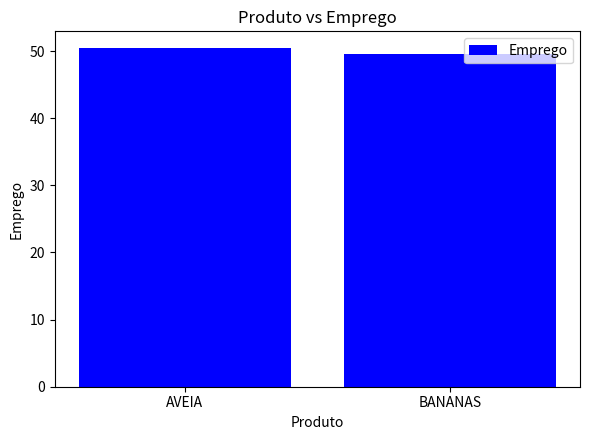

Rank the categories by value from highest to lowest.

AVEIA, BANANAS